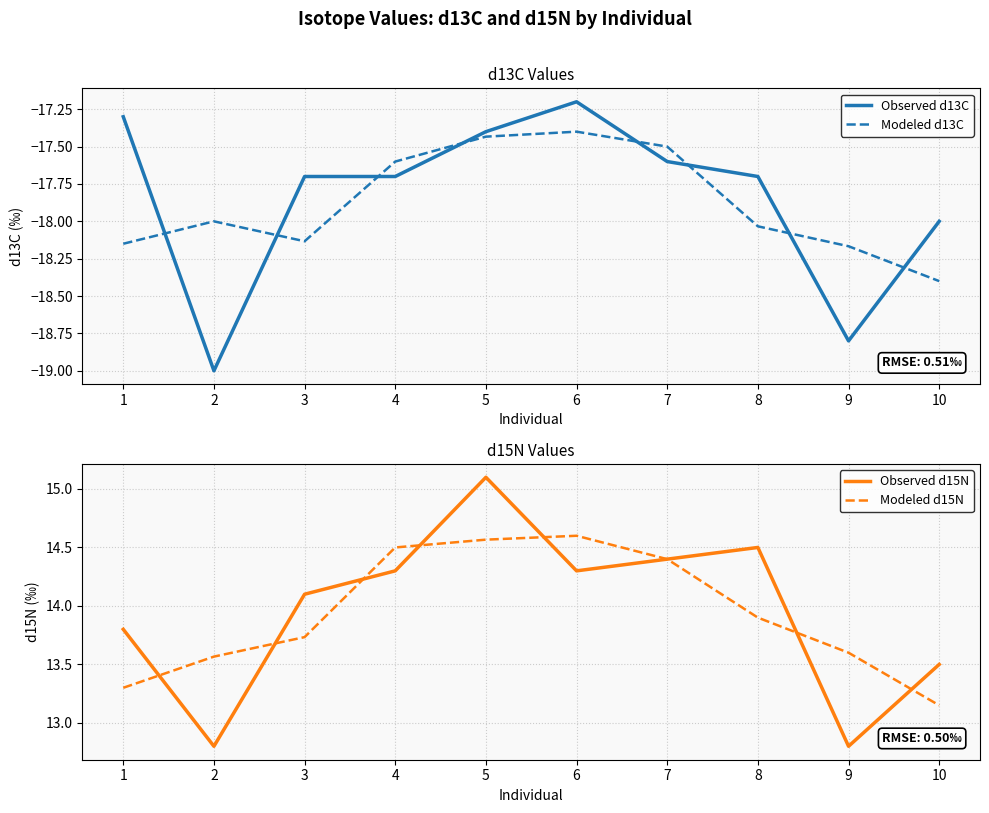

Which label corresponds to the smallest value in the chart?

2